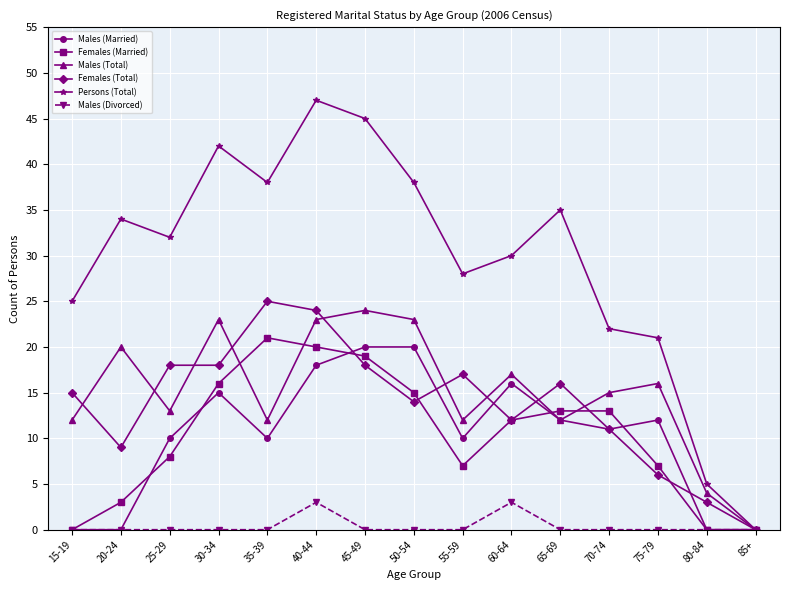

Which category has the lowest value in the Males (Total) series?

85+